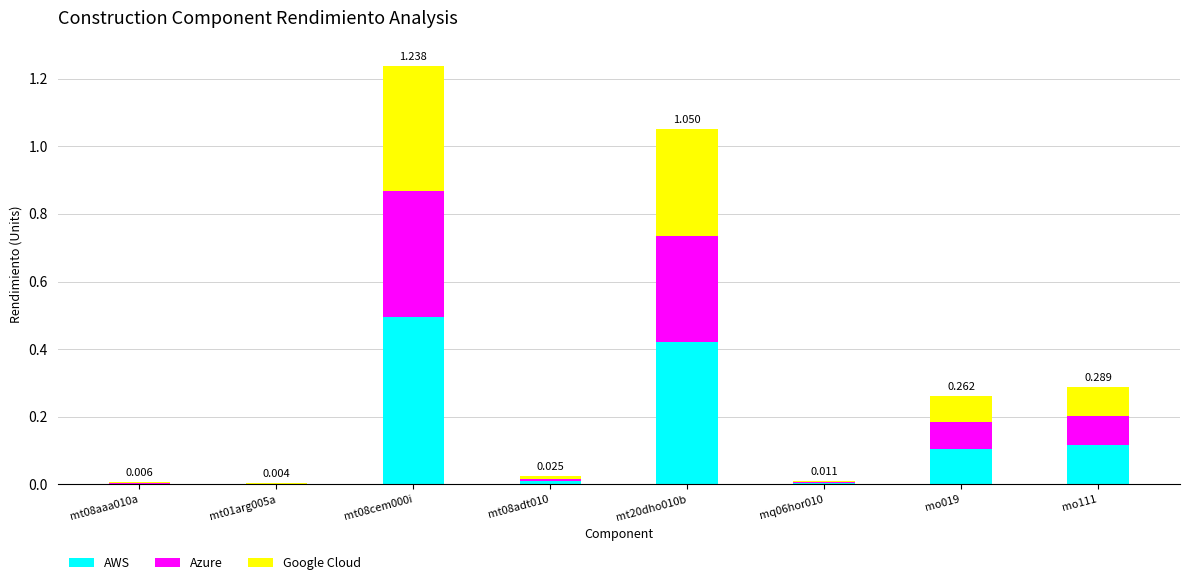

How many series are shown in this chart?

3